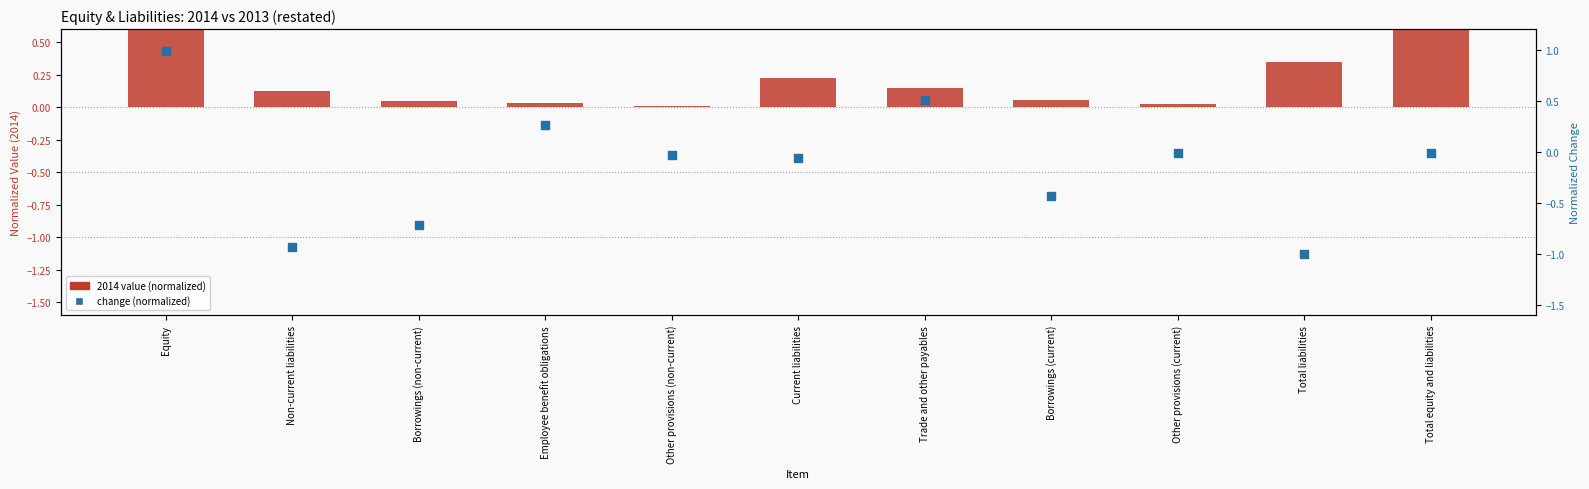

Which series has the largest total across all categories?

2014 value (normalized)